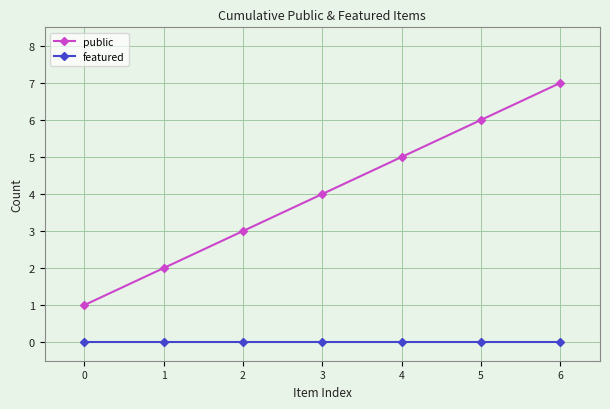

Which series has the largest range (max minus min)?

public